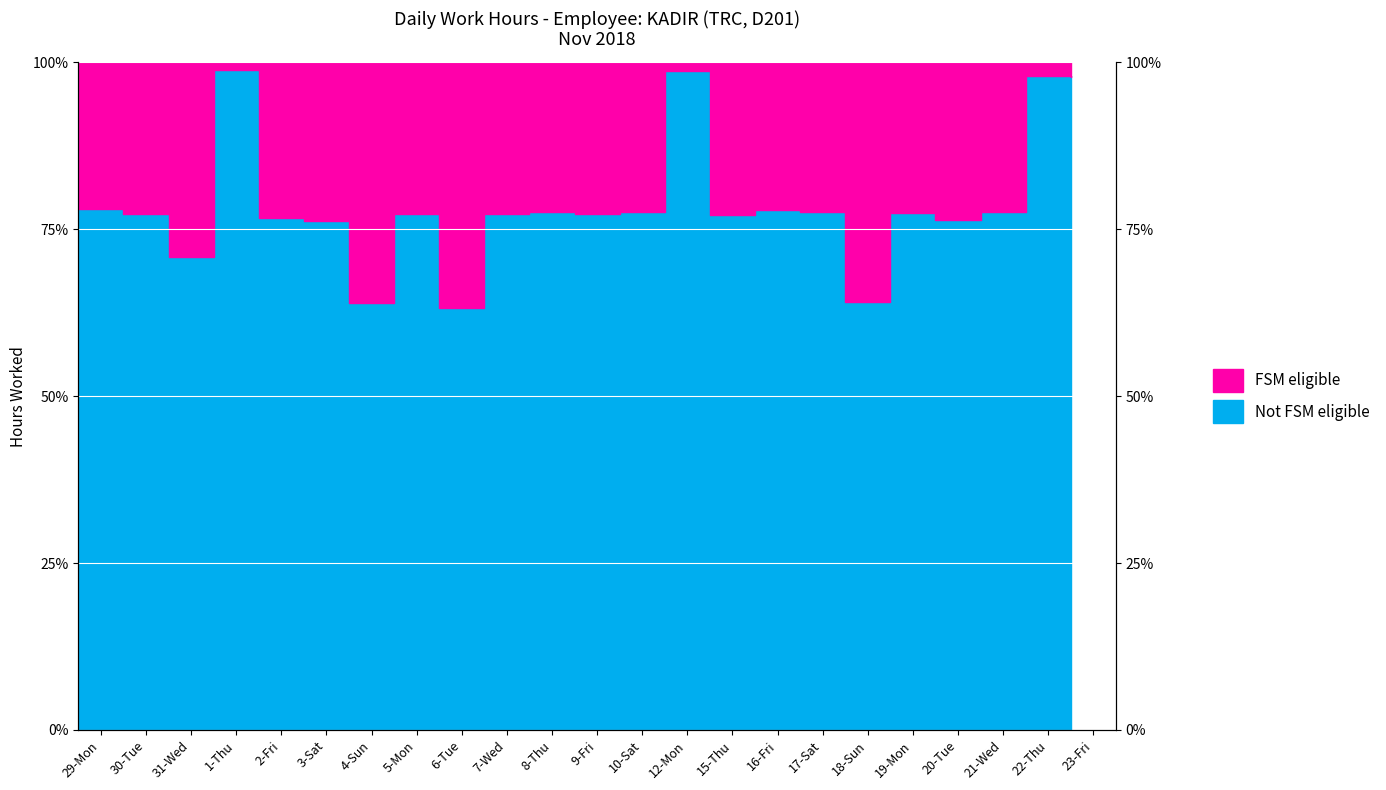

How many interior local valleys (lower than both neighbors) does the data have?

7